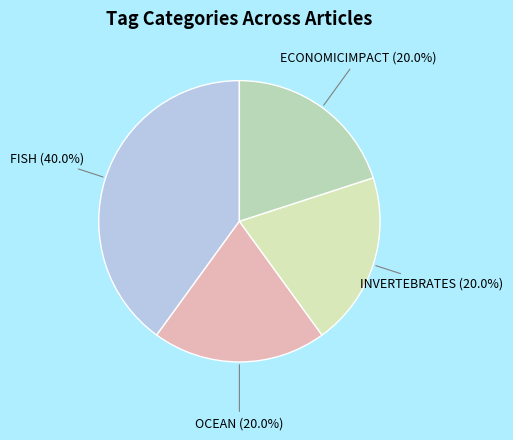

Count the number of slices in the pie.

4